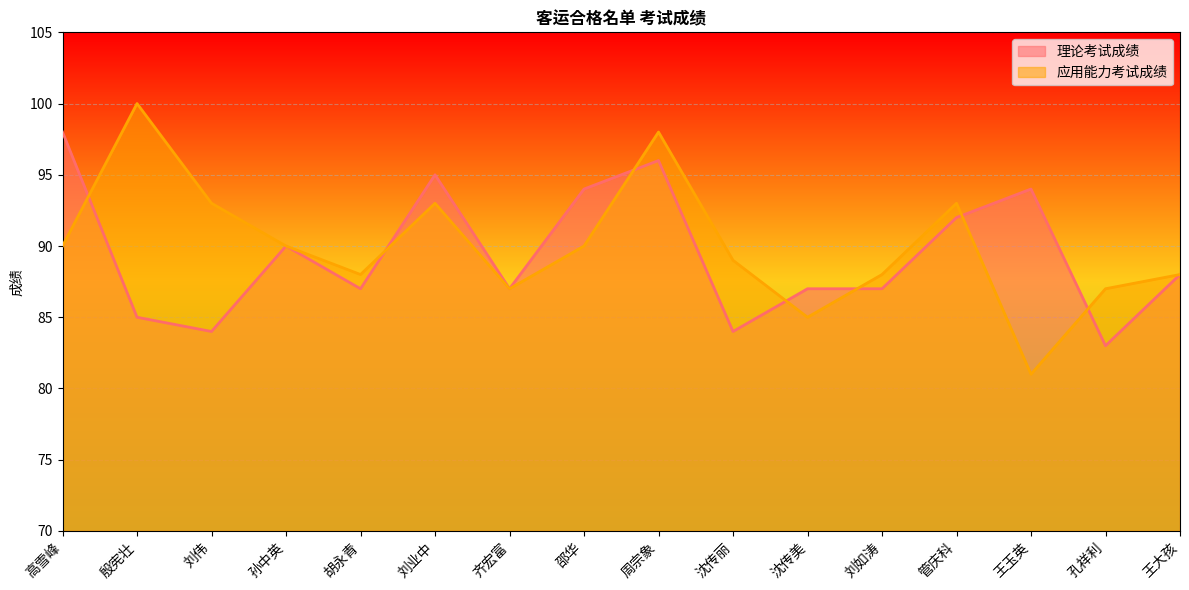

Where is the first local maximum for 理论考试成绩?

孙中英